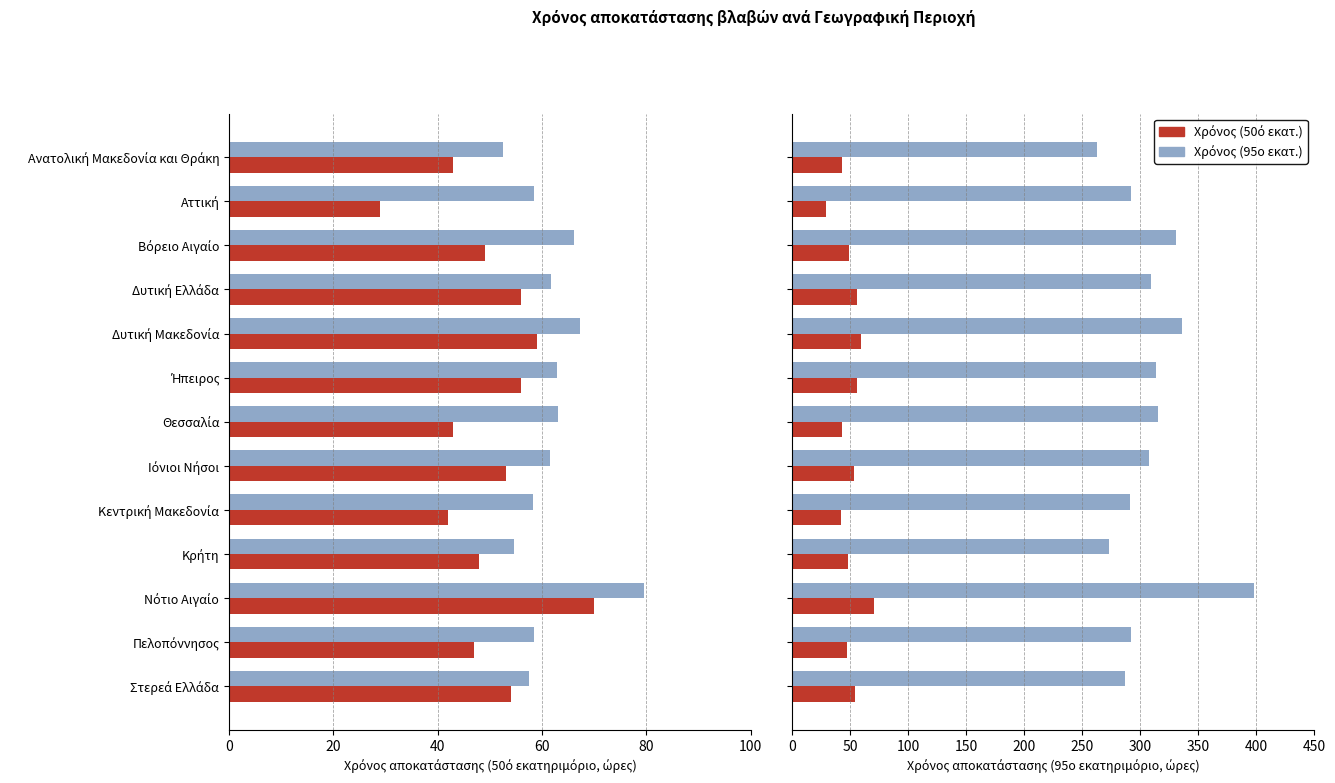

Does the chart contain any negative values?

No